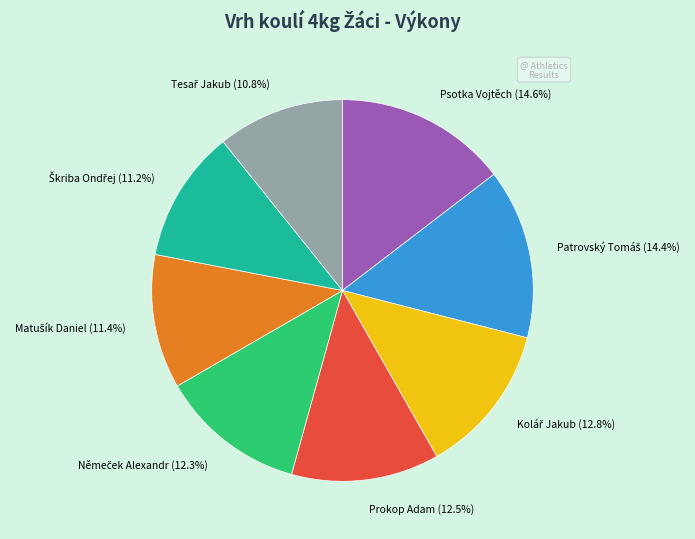

How many slices are in this pie chart?

8